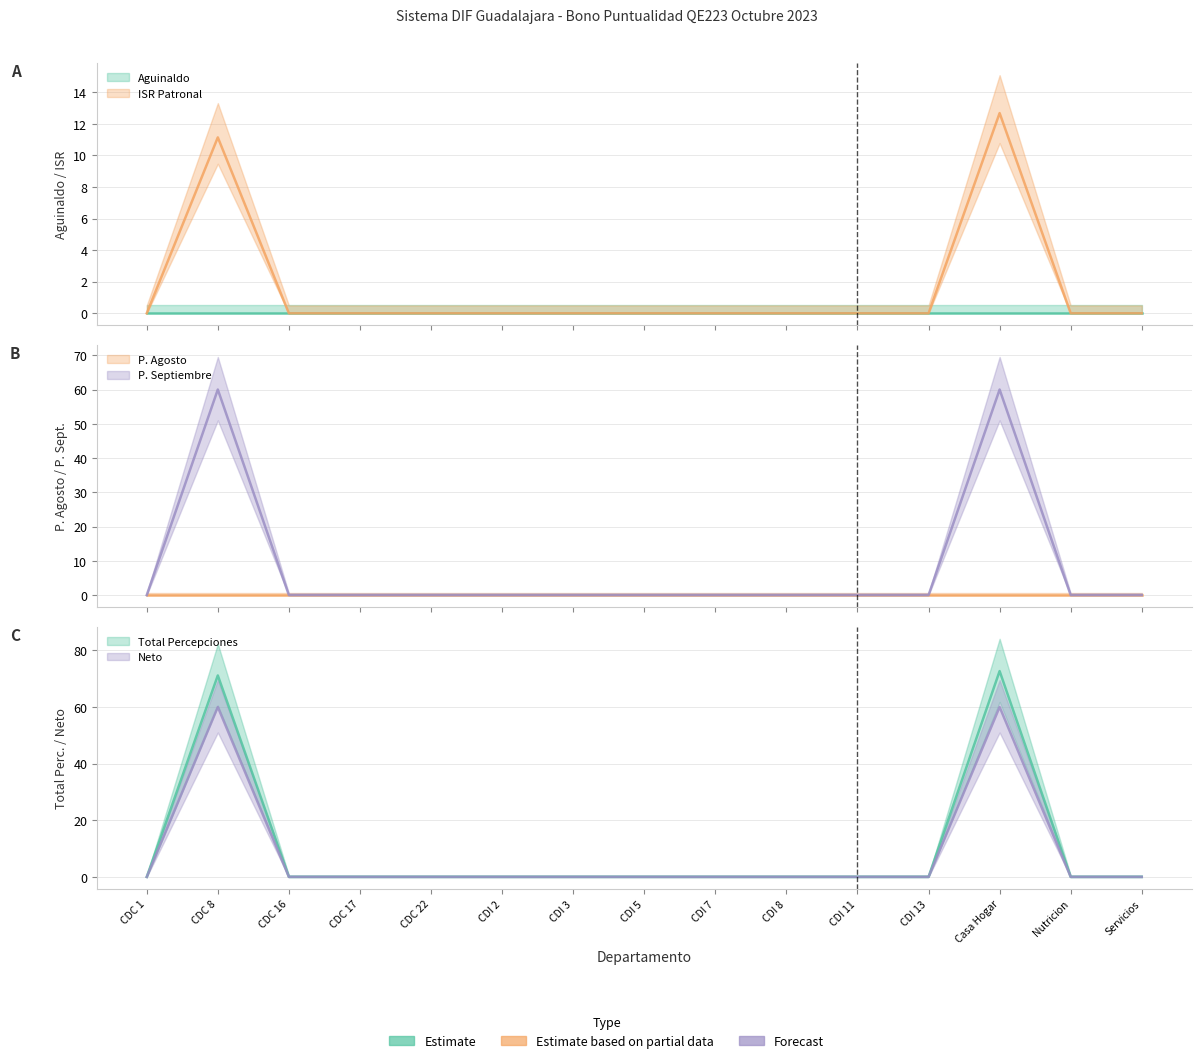

Rank the categories by P. Septiembre value from lowest to highest.

CDC 1, CDC 16, CDC 17, CDC 22, CDI 2, CDI 3, CDI 5, CDI 7, CDI 8, CDI 11, CDI 13, Nutricion, Servicios, CDC 8, Casa Hogar